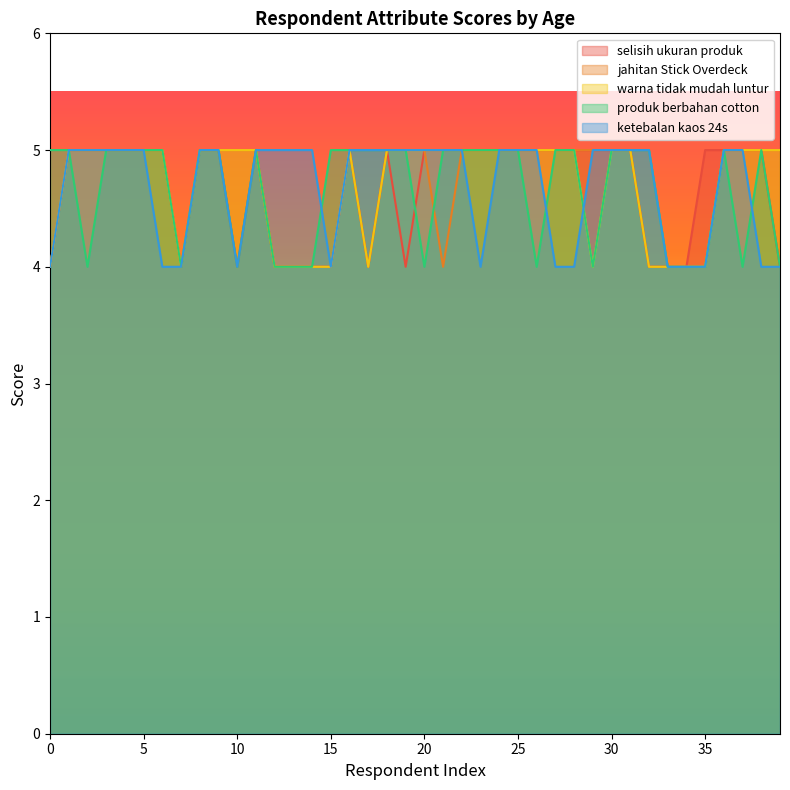

How many categories are shown in the chart?

40